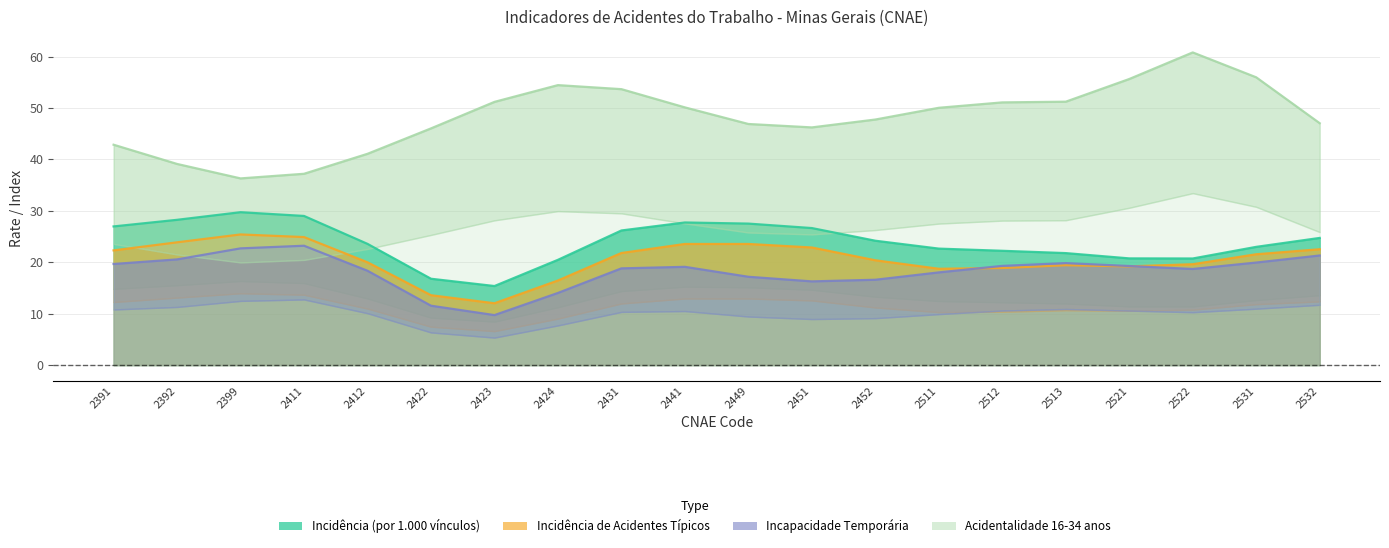

Which category has the highest value in the Incapacidade Temporária series?

2411